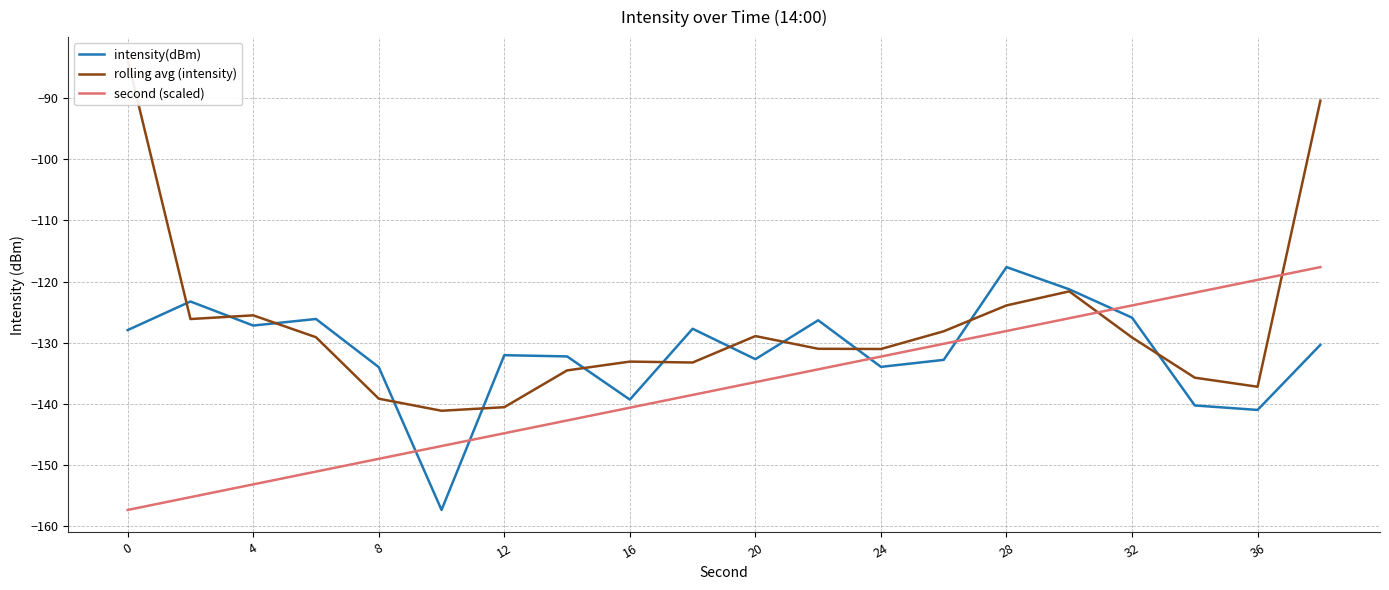

The intensity(dBm) series shows -180.7 at 4. True or false?

False